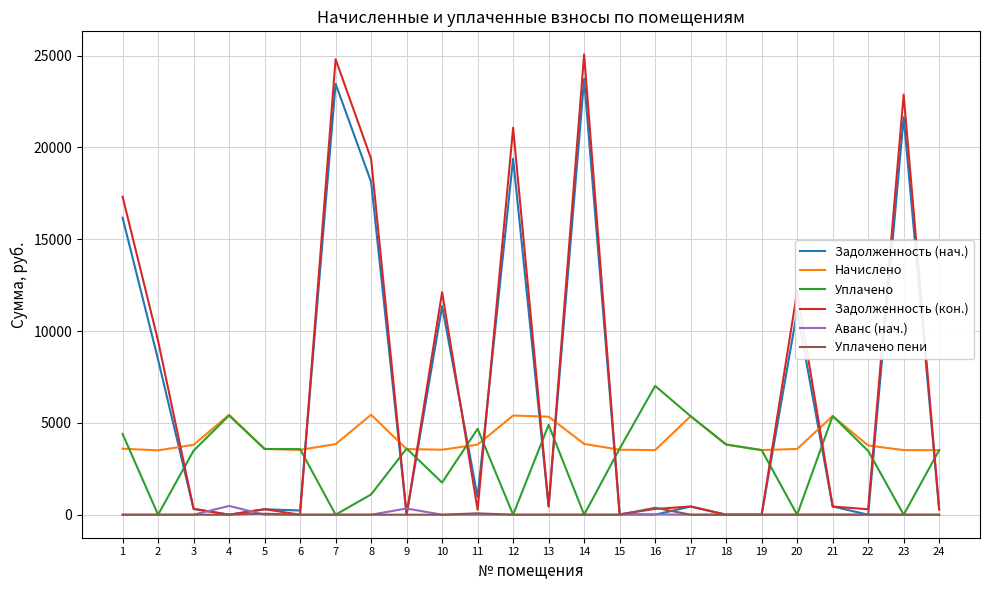

True or false: Начислено has more than 2 interior local peaks.

True